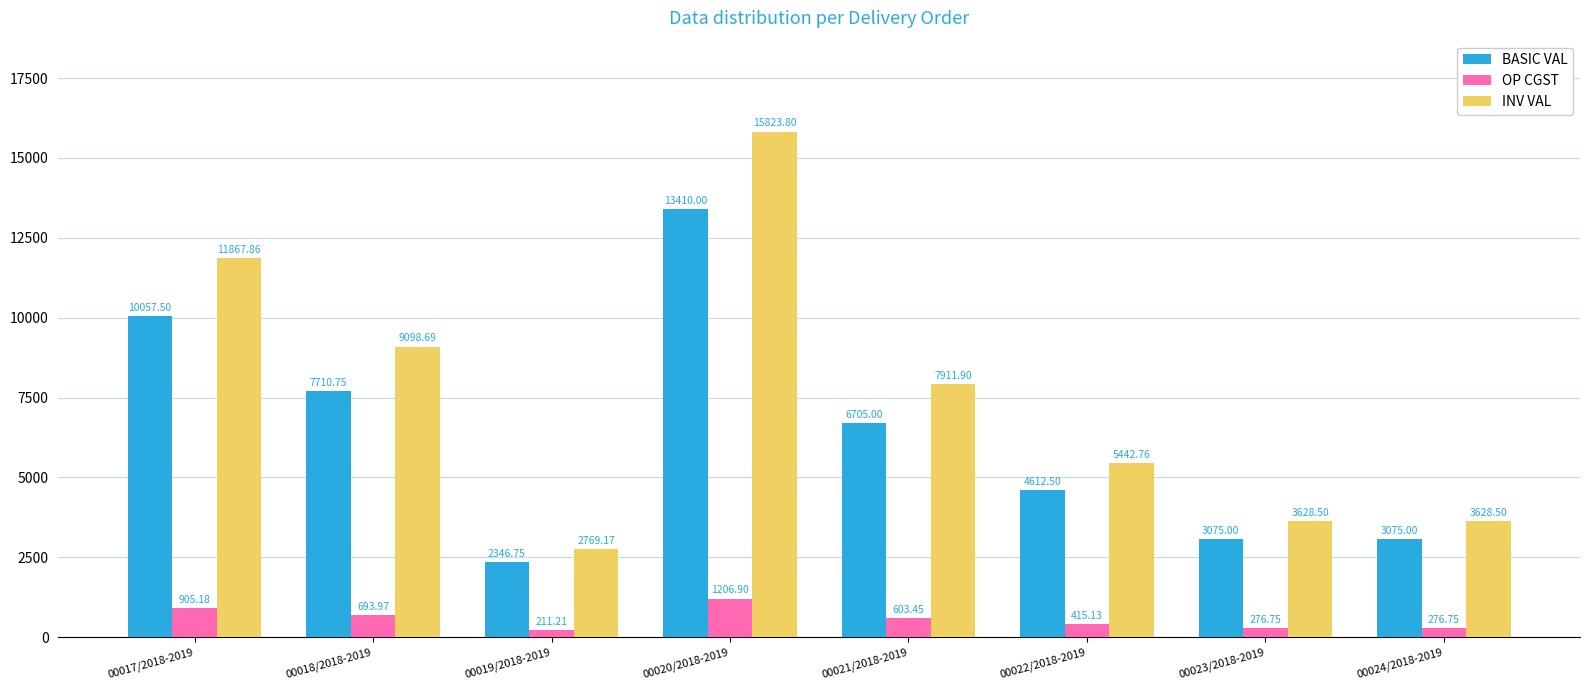

What is the greatest value displayed?

15823.8